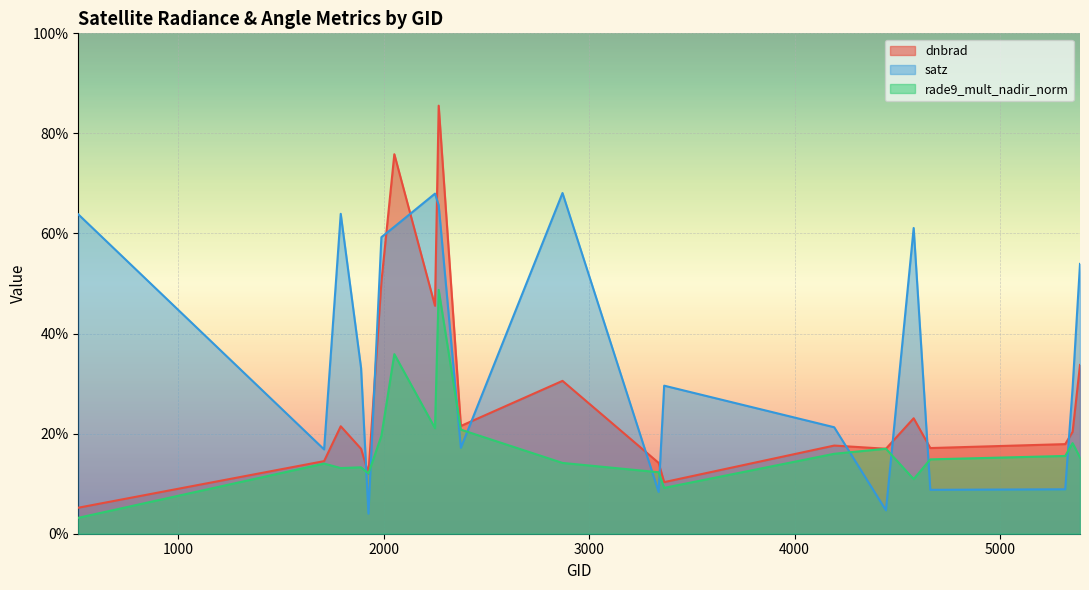

What is the difference between the maximum and minimum values in the dnbrad series?

80.3